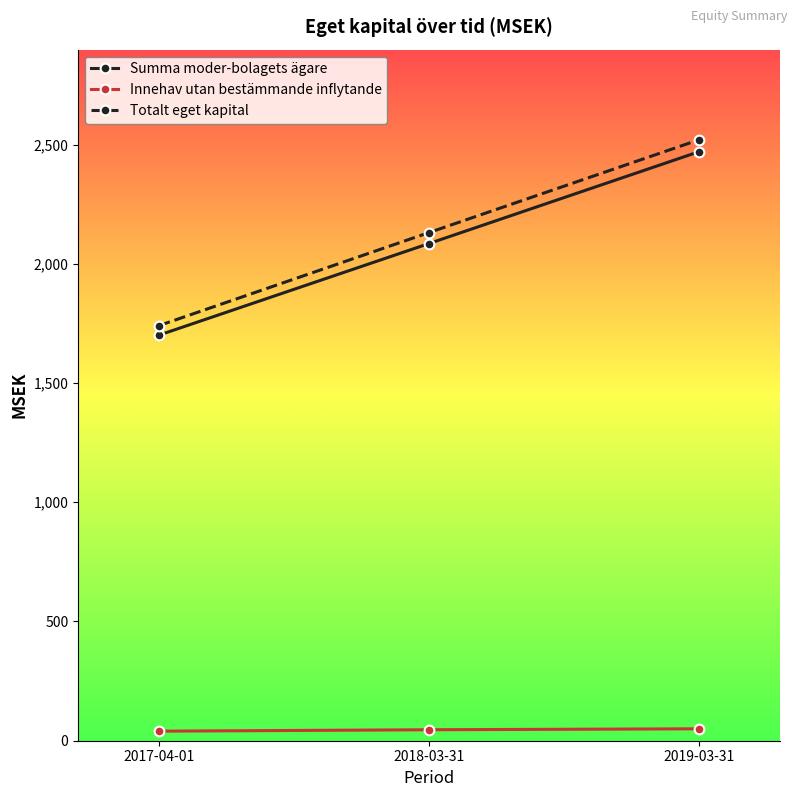

The Totalt eget kapital series shows 2131 at 2018-03-31. True or false?

True